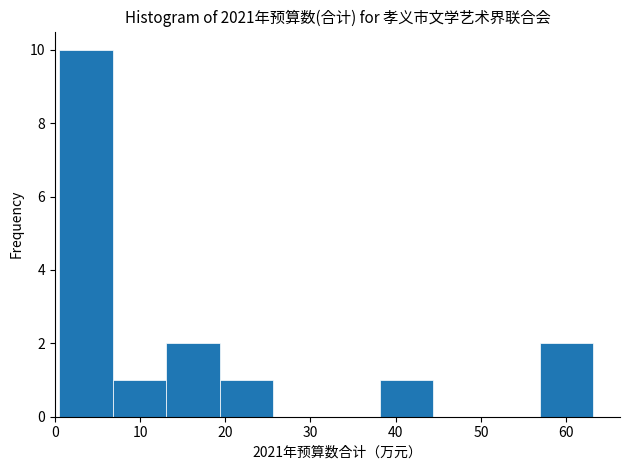

Reading left to right, transcribe this chart: for each bar, give the range it covers on the x-axis and its height. Neither the bar edges nor the heights are printed on the chart, so give them approximately, as read against the axes.

1 to 7: 10
7 to 13: 1
13 to 19: 2
19 to 26: 1
26 to 32: 0
32 to 38: 0
38 to 44: 1
44 to 51: 0
51 to 57: 0
57 to 63: 2